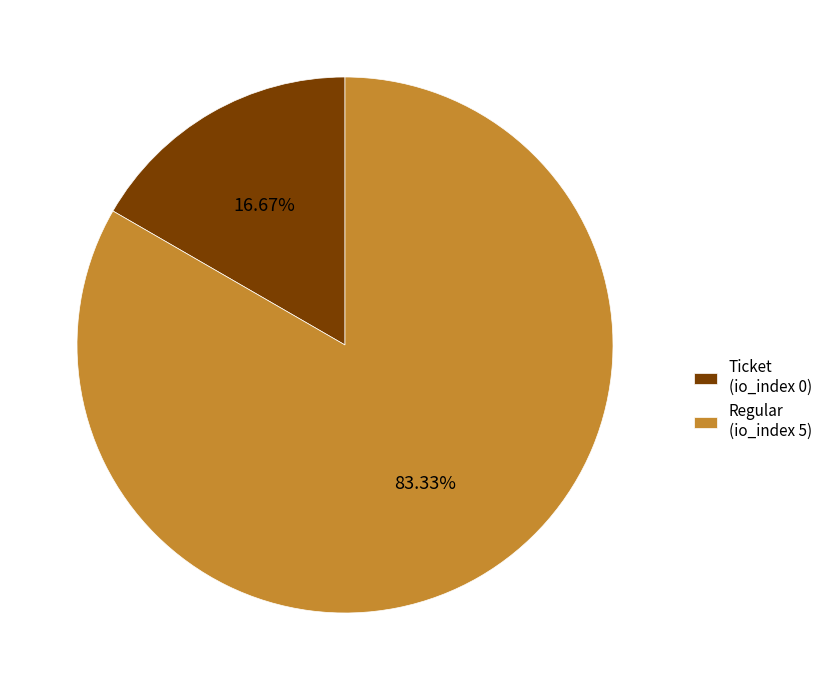

To the nearest percent, what is the difference between the largest and smallest slice percentages?

67%